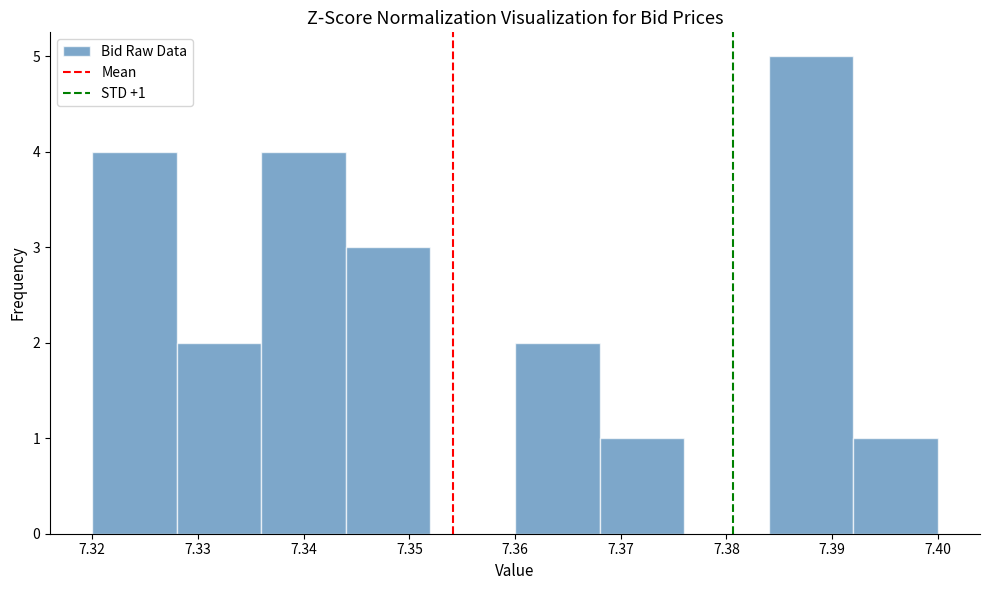

Which range on the x-axis has the tallest bar?

7.384 to 7.392